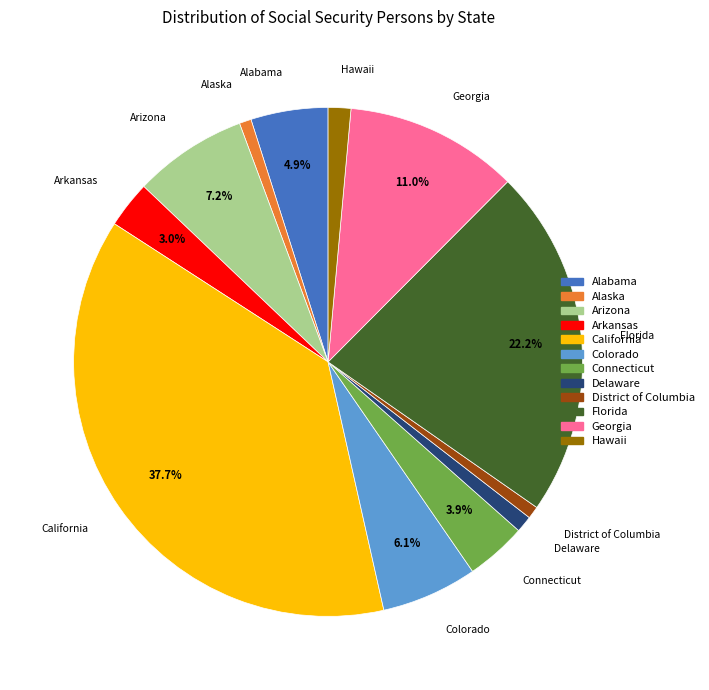

What is the largest slice in the pie chart?

California